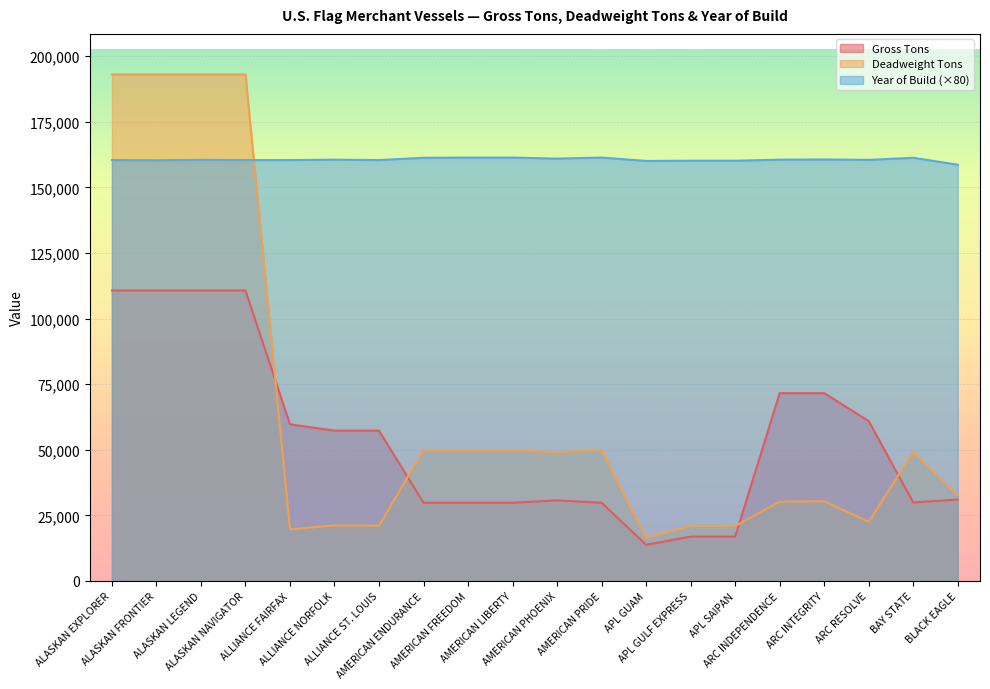

What is the average value of the Gross Tons series?

53981